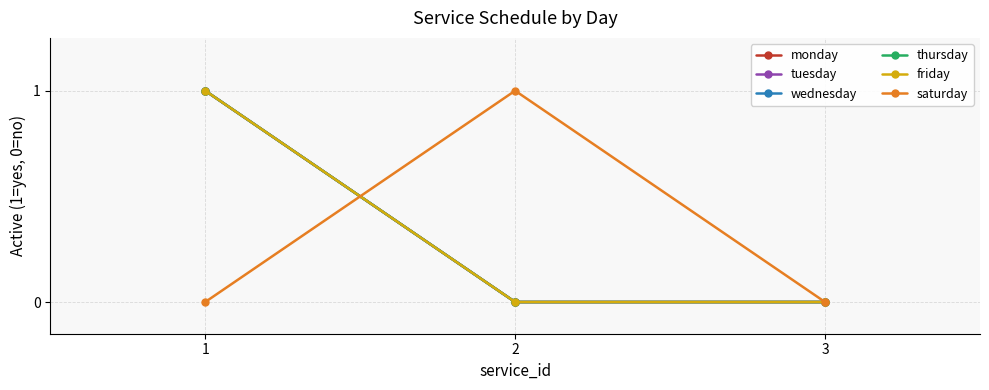

Is the value of tuesday at 1 greater than the value of wednesday at 3?

Yes